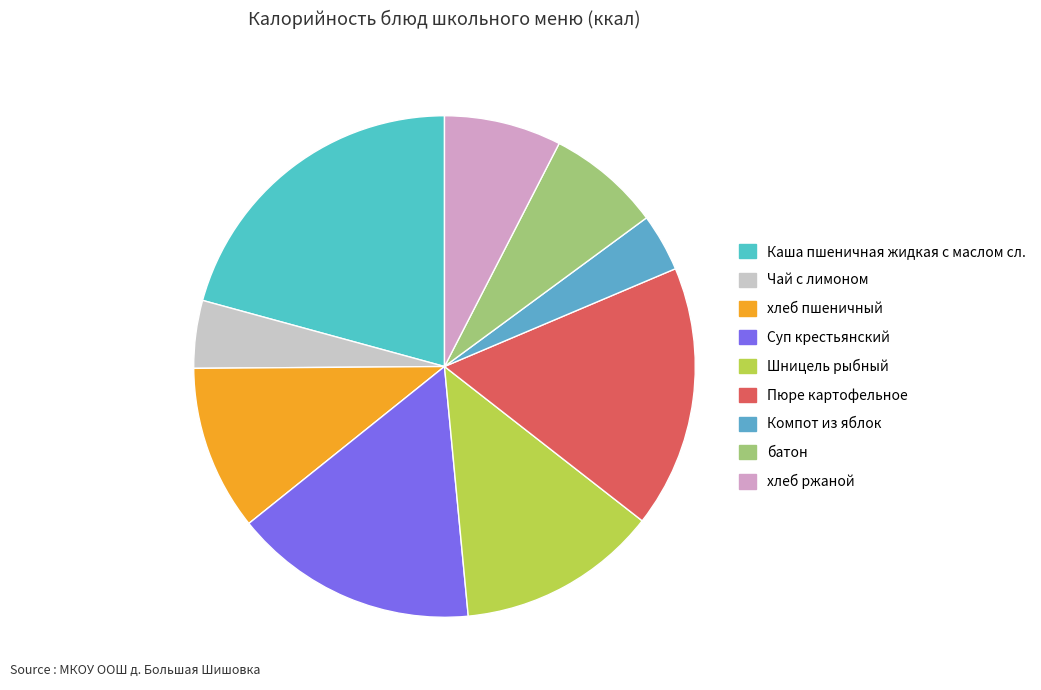

Is Каша пшеничная жидкая с маслом сл. the majority of the pie?

No